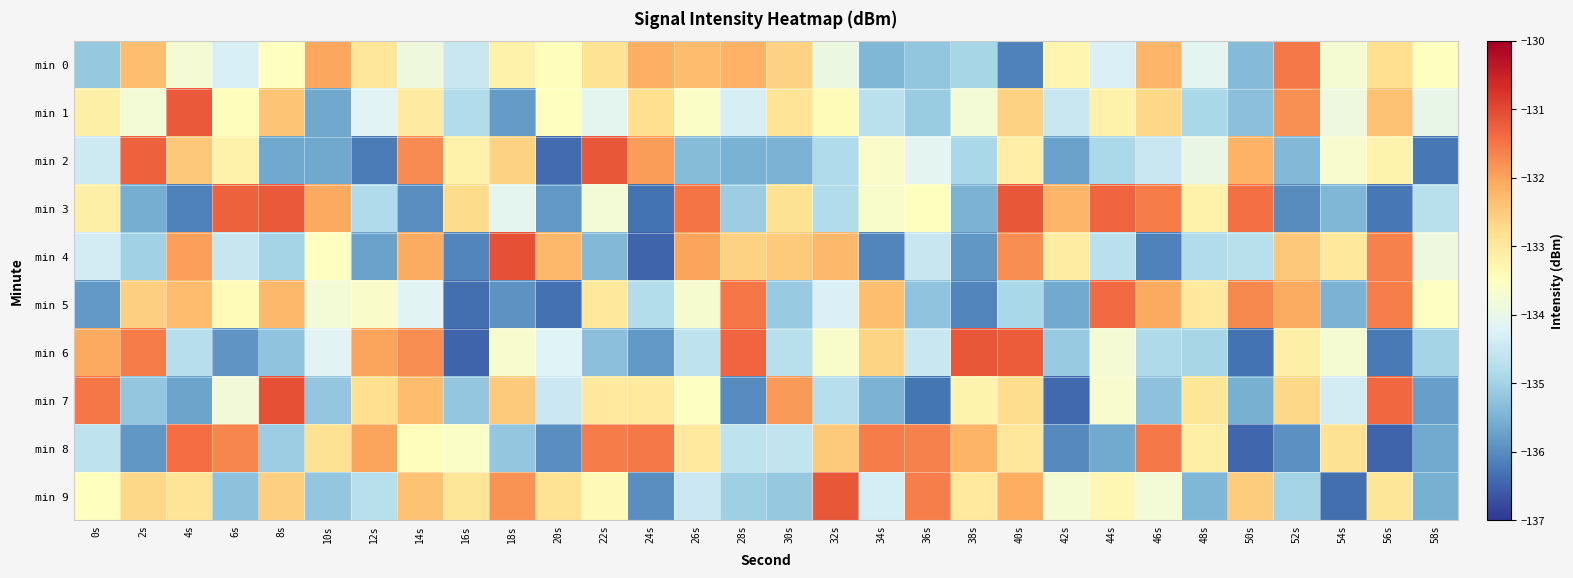

Count the number of categories in the chart.

30